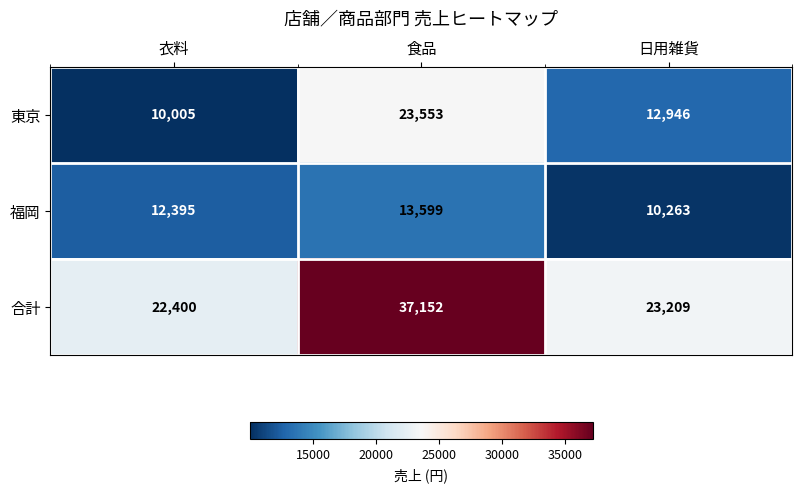

Is the value of 福岡 at 日用雑貨 greater than the value of 東京 at 日用雑貨?

No